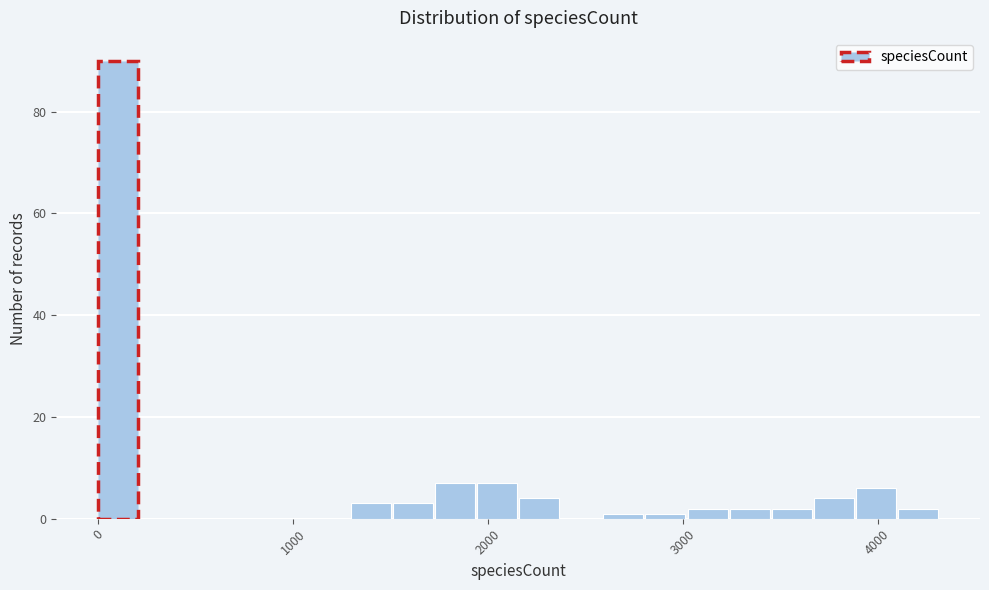

Read against the x-axis, roughly where is the centre of the tallest bar?

100